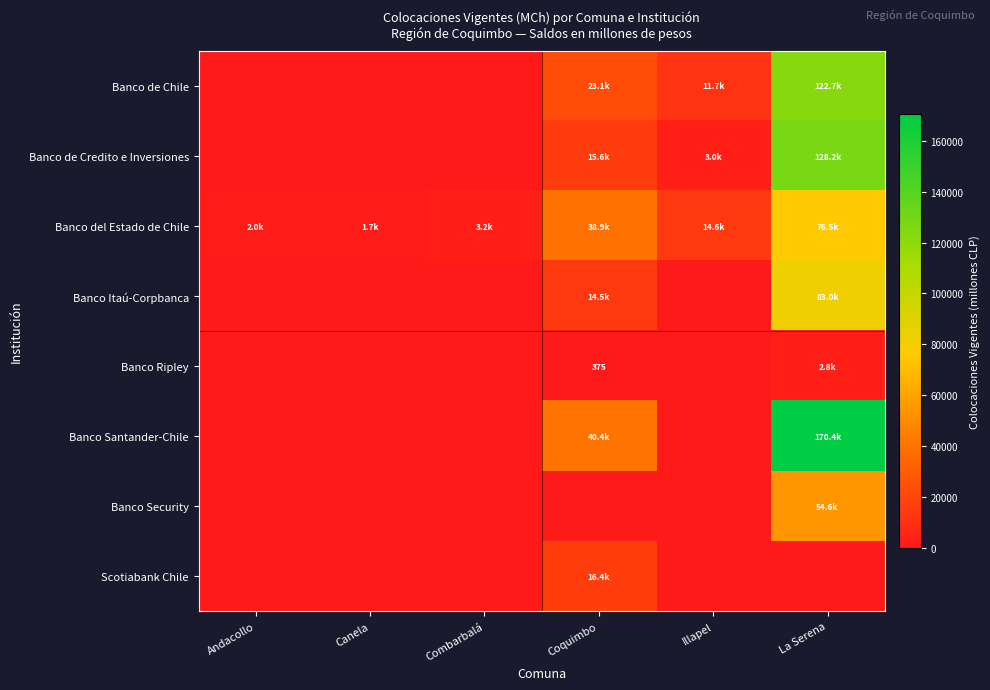

The Banco de Chile series shows 33370.5 at Coquimbo. True or false?

False